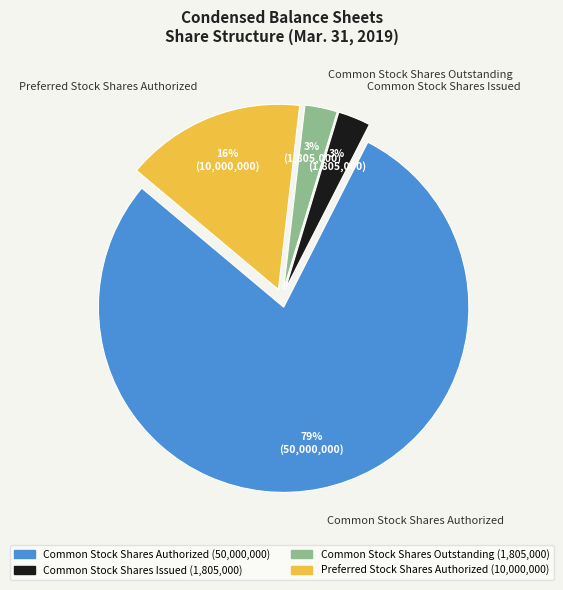

To the nearest percent, what portion does Common Stock Shares Issued represent?

3%